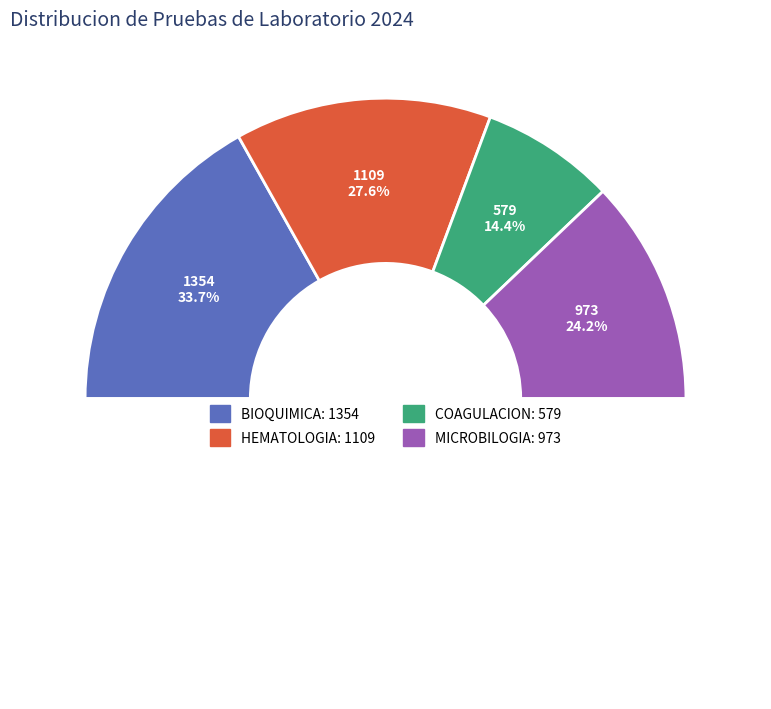

Combined, do BIOQUIMICA and COAGULACION account for over 50%?

No